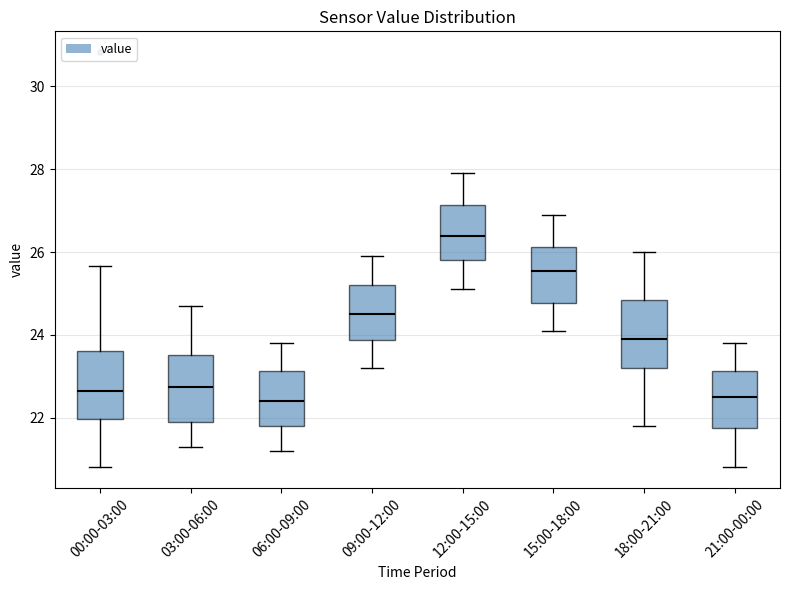

Reading left to right, transcribe this box plot: for each box, give where its median line is, the range the box spans, and where its two whiskers end, as read against the y-axis. The values are not printed on the chart, so give them approximately, as read against the axis.

00:00-03:00: median 22.6, box 22.0 to 23.6, whiskers 20.8 to 25.6
03:00-06:00: median 22.8, box 22.0 to 23.6, whiskers 21.4 to 24.8
06:00-09:00: median 22.4, box 21.8 to 23.2, whiskers 21.2 to 23.8
09:00-12:00: median 24.6, box 23.8 to 25.2, whiskers 23.2 to 26.0
12:00-15:00: median 26.4, box 25.8 to 27.2, whiskers 25.2 to 28.0
15:00-18:00: median 25.6, box 24.8 to 26.2, whiskers 24.2 to 27.0
18:00-21:00: median 24.0, box 23.2 to 24.8, whiskers 21.8 to 26.0
21:00-00:00: median 22.6, box 21.8 to 23.2, whiskers 20.8 to 23.8